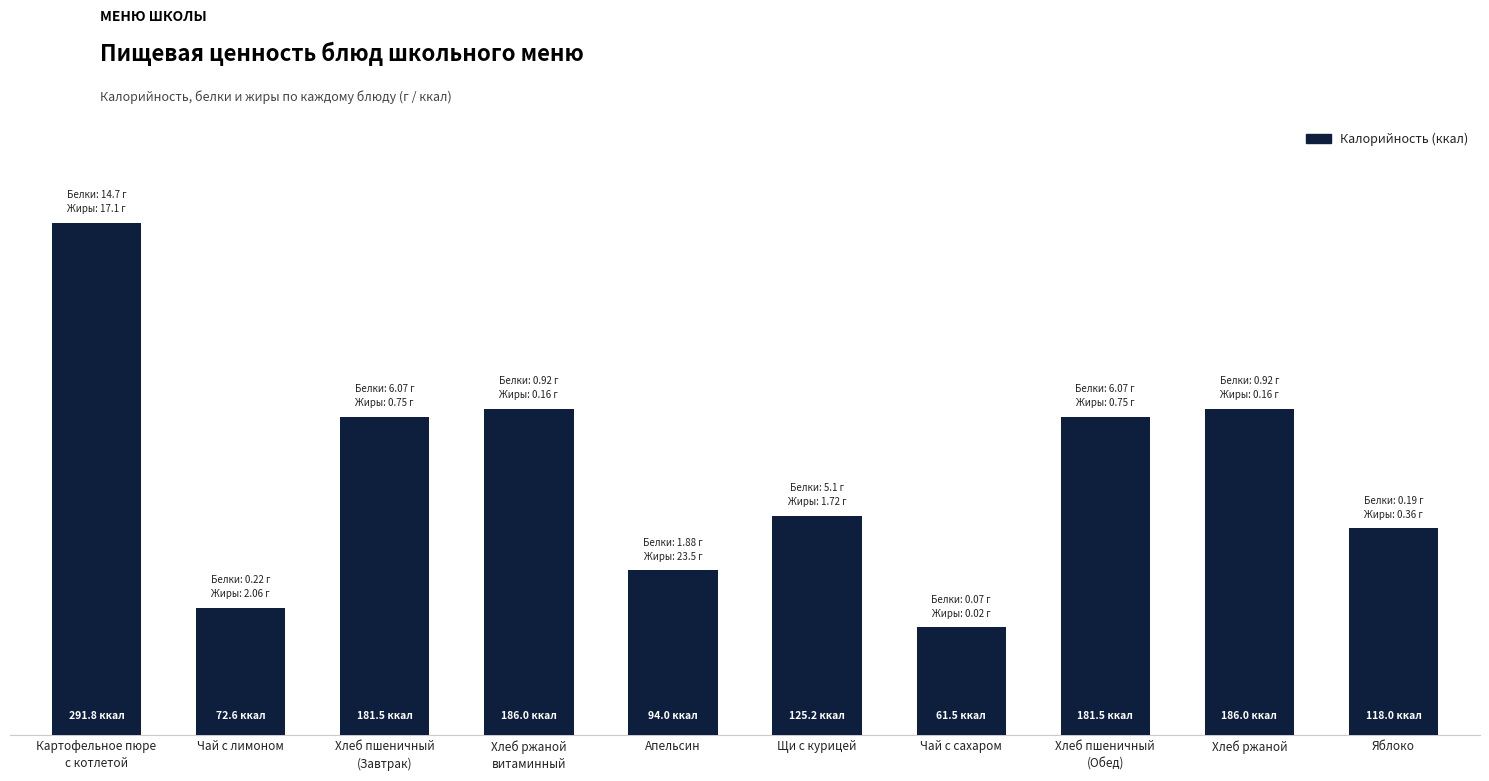

Is it true that the value at Хлеб ржаной
витаминный is 299.0?

False